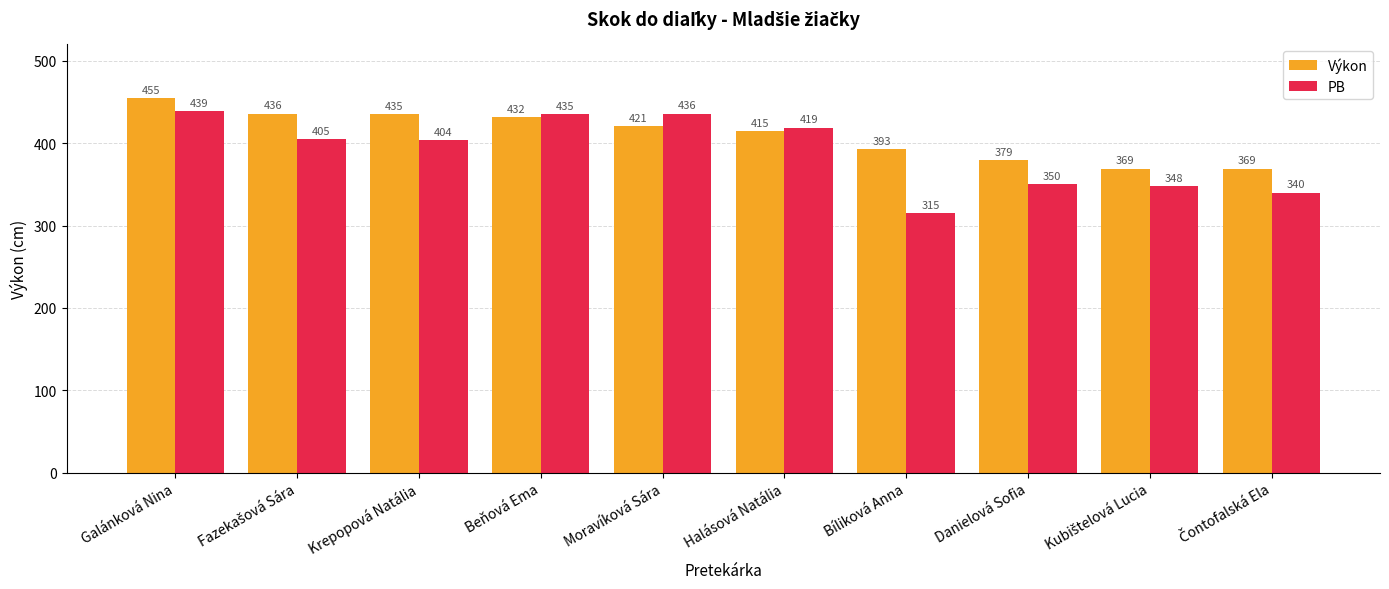

What position from the right is Halásová Natália?

5